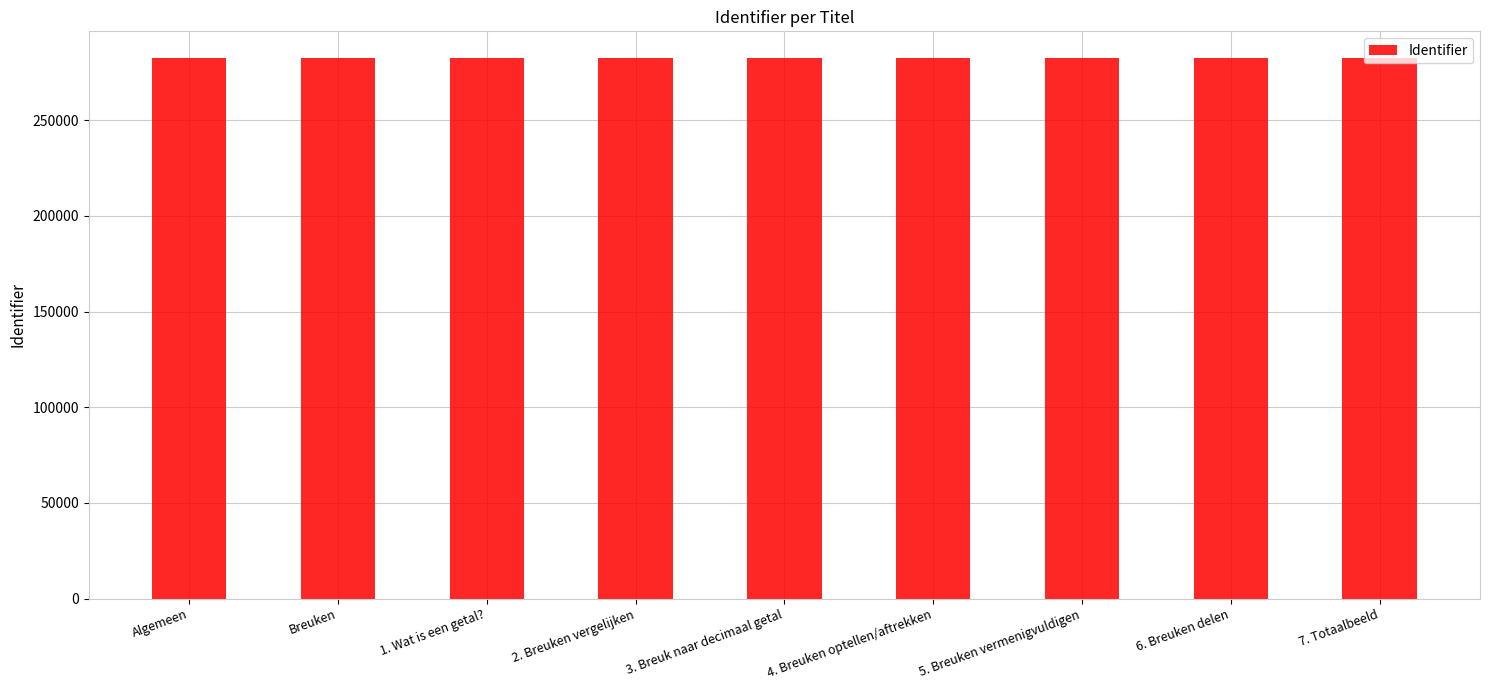

True or false: the data shows 133486 at Breuken.

False